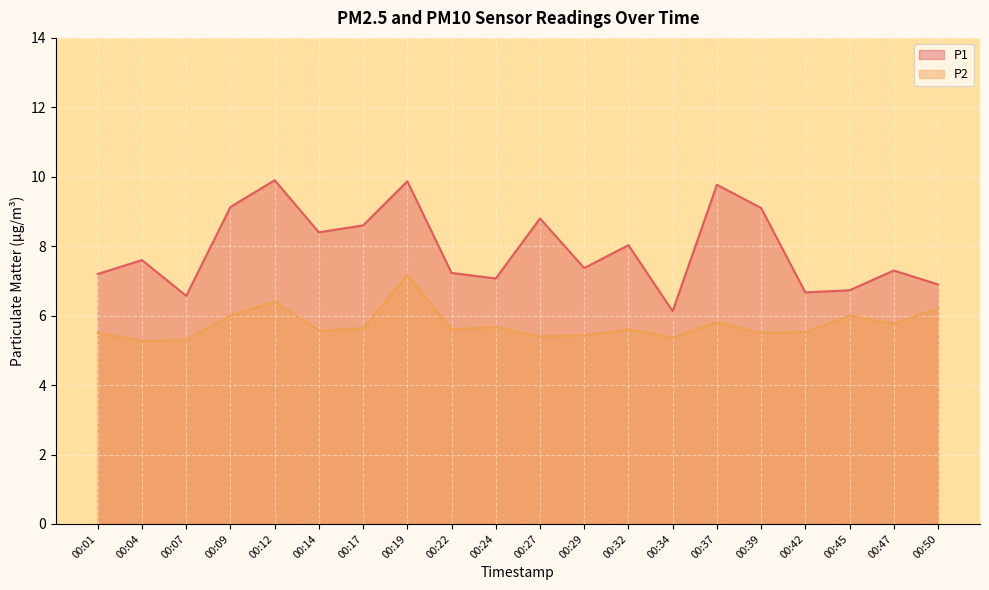

Is the value of P2 at 00:27 greater than the value of P1 at 00:17?

No